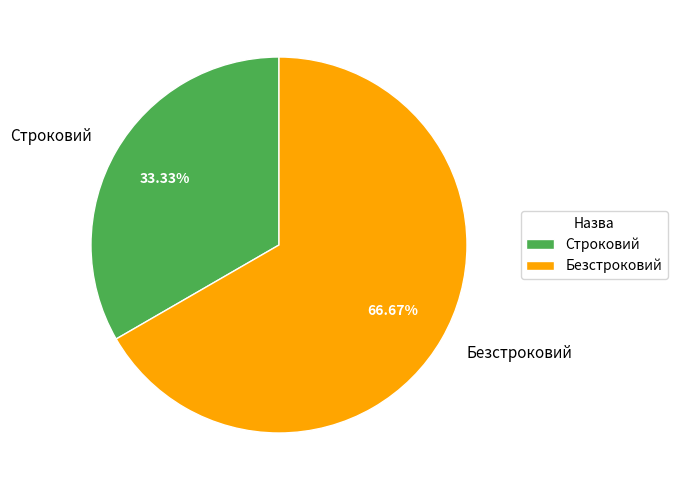

Which slice is the smallest?

Строковий